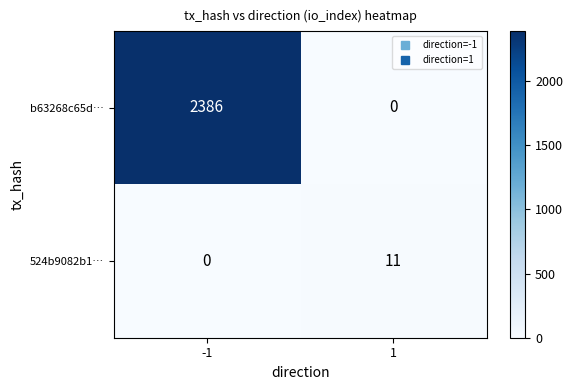

Reading right to left, transcribe all the data shown in this chart.

b63268c65d…: 1=0	-1=2386
524b9082b1…: 1=11	-1=0